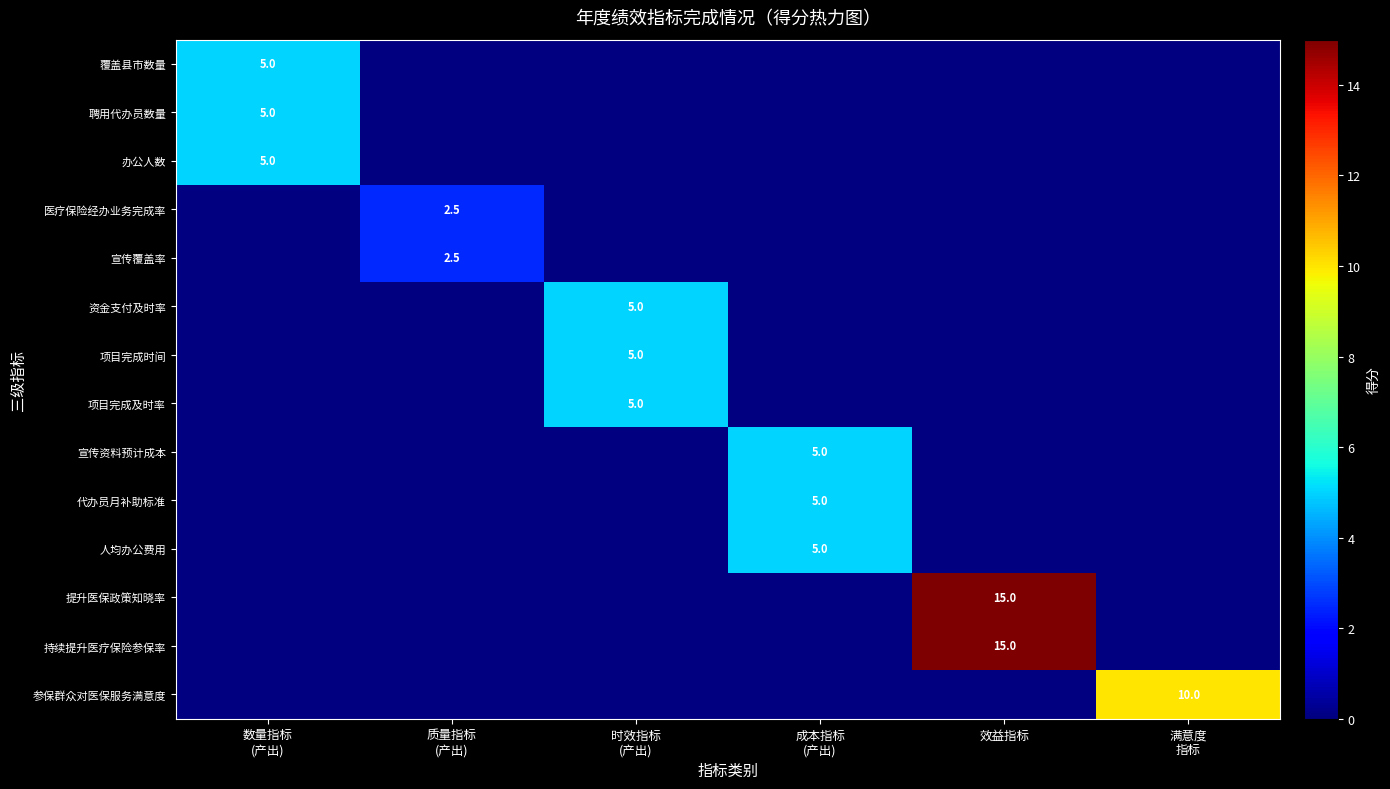

How many categories are shown in the chart?

6